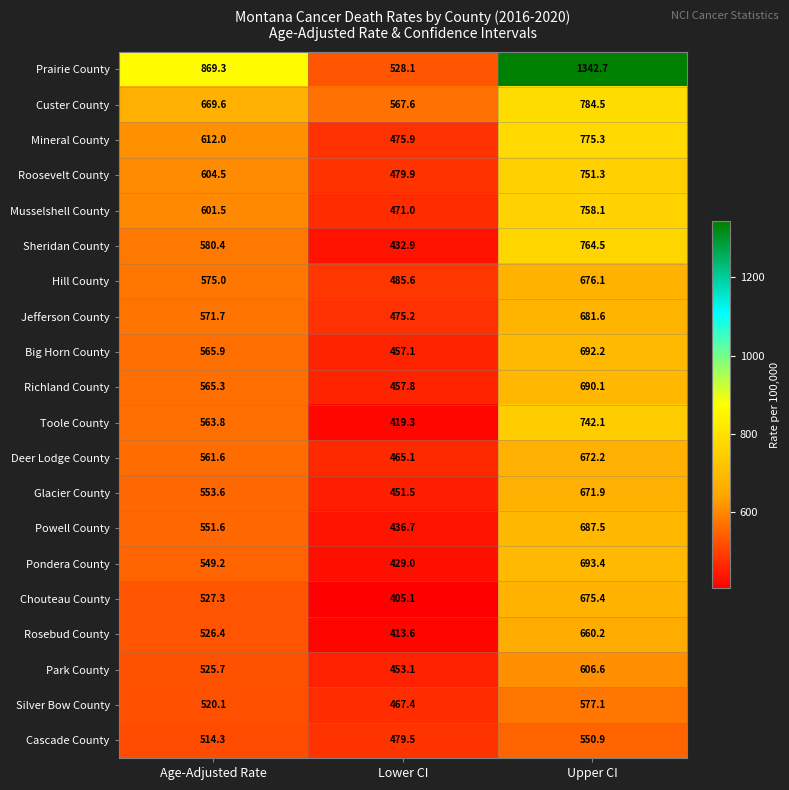

At which category is the sum across all series the highest?

Upper CI